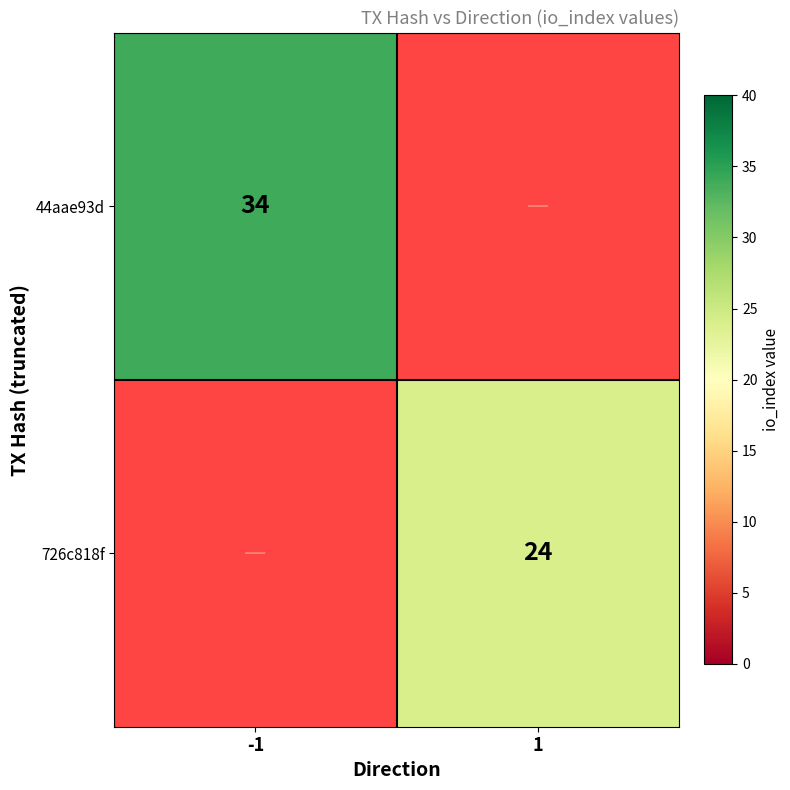

The value of 726c818f at 1 is 5. True or false?

False